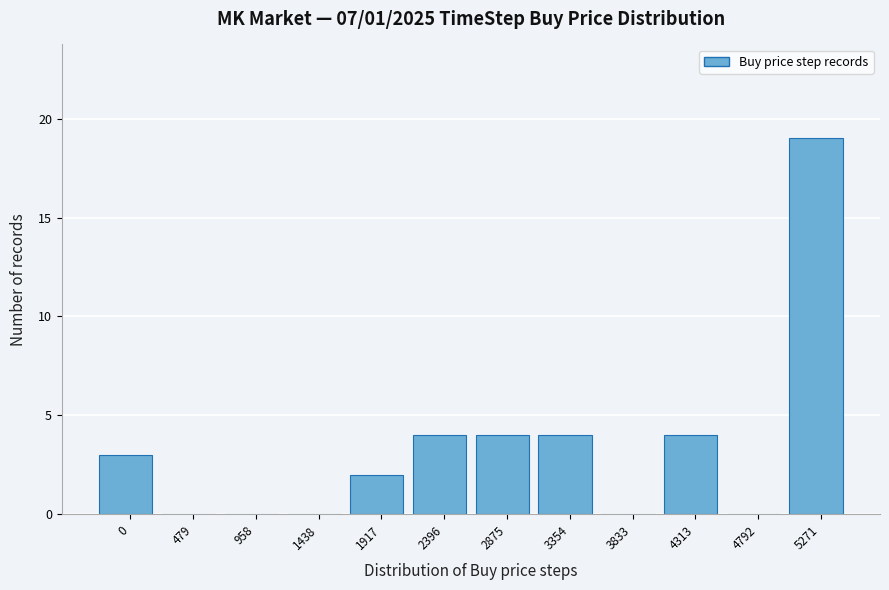

Reading left to right, transcribe all the data shown in this chart.

0=3	479=0	958=0	1438=0	1917=2	2396=4	2875=4	3354=4	3833=0	4313=4	4792=0	5271=19